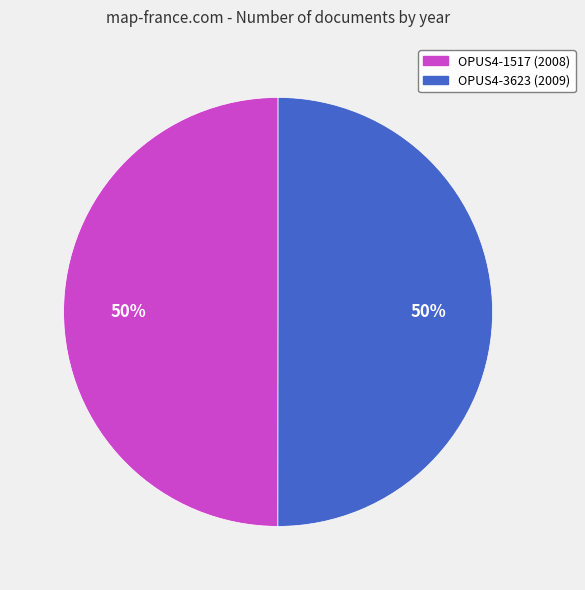

Combined, do OPUS4-3623 and OPUS4-1517 account for over 50%?

Yes